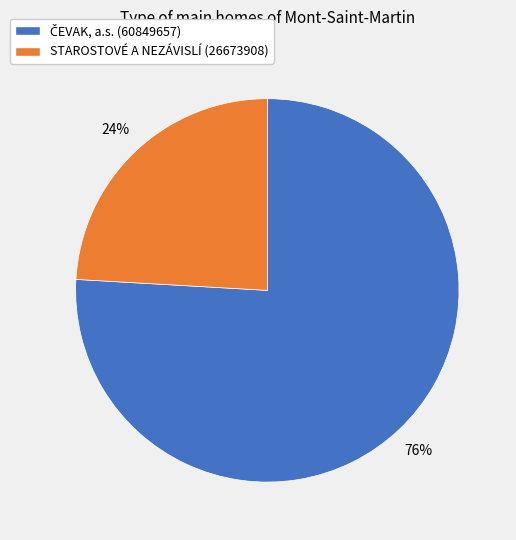

The STAROSTOVÉ A NEZÁVISLÍ (26673908) slice represents 30% of the pie. True or false?

False